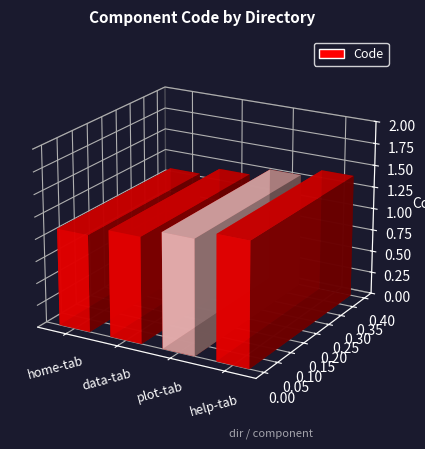

How many bars are there in total?

4